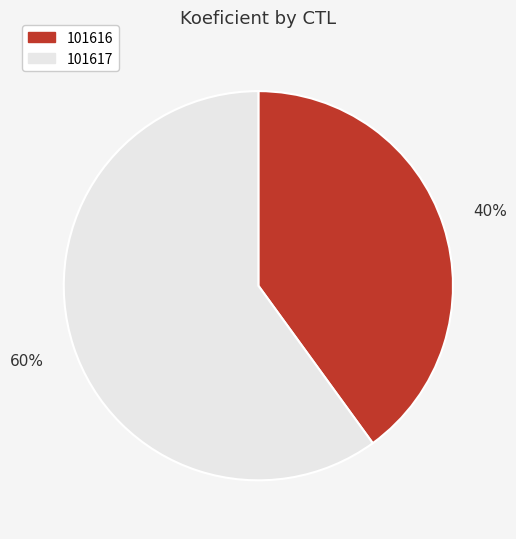

Is there a majority slice in this chart?

Yes